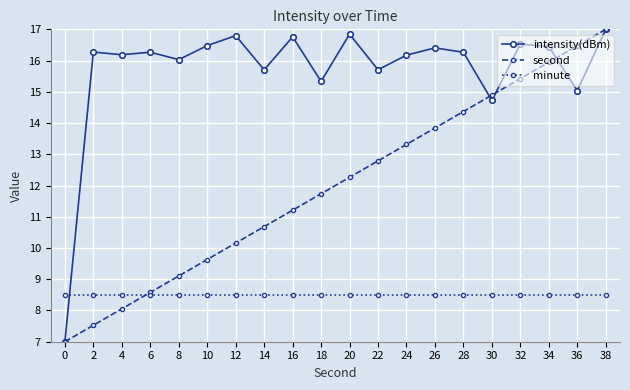

Is the value of intensity(dBm) at 28 greater than the value of second at 12?

Yes